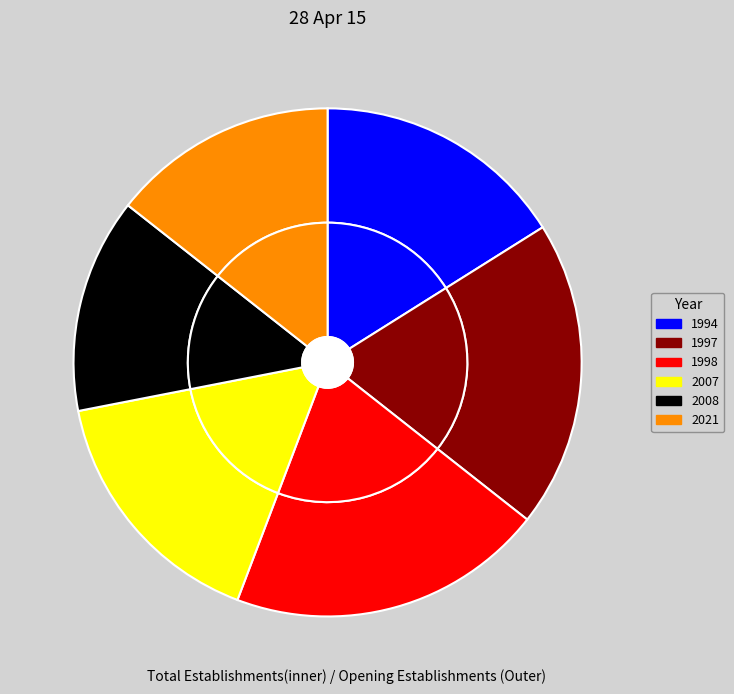

To the nearest percent, what percentage of the pie is 2008?

14%